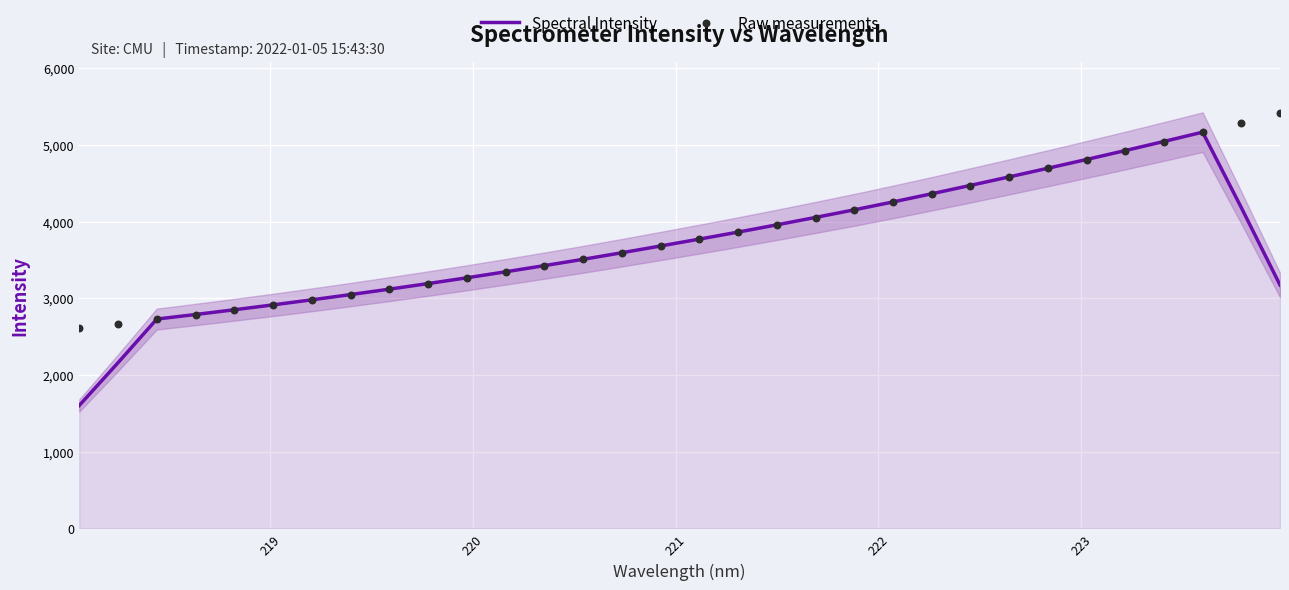

What are all the series names shown in the legend?

Spectral Intensity, Raw measurements